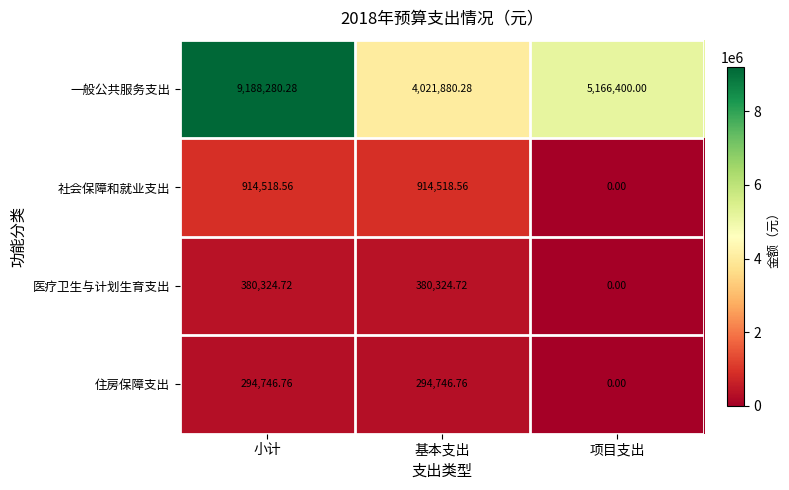

At which label does 医疗卫生与计划生育支出 first exceed 380324?

小计